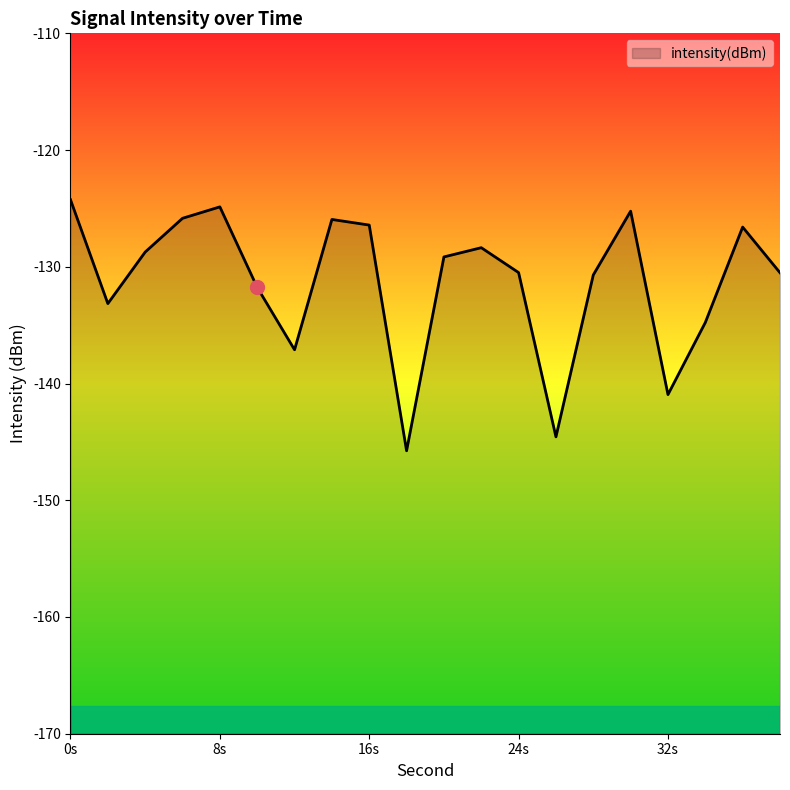

What is the average value?

-131.3